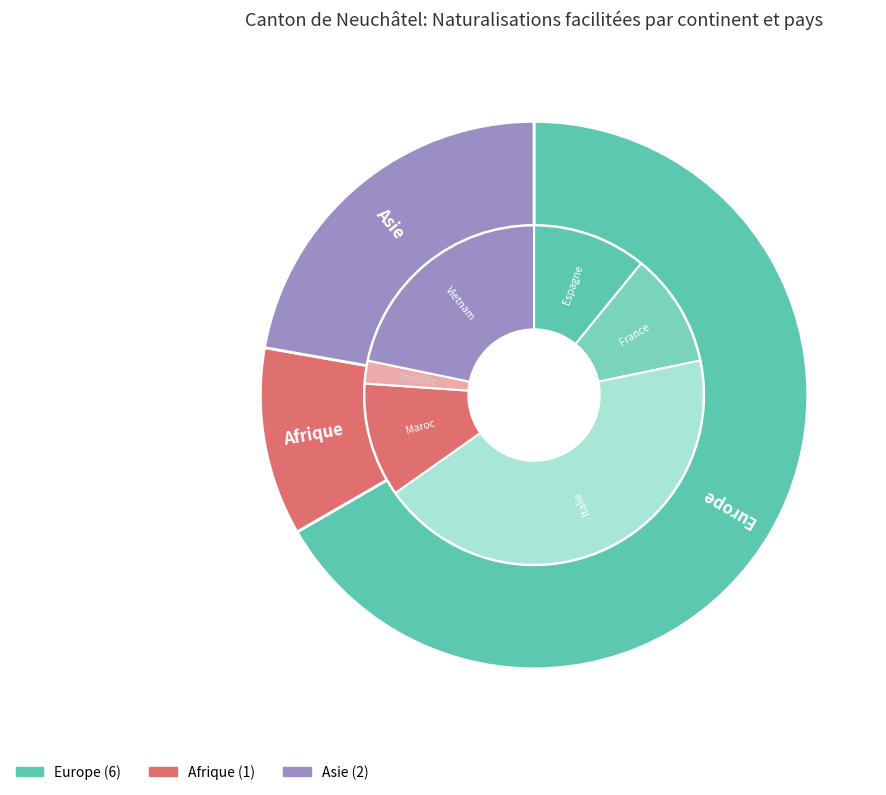

To the nearest percent, what is the difference between the largest and smallest slice percentages?

56%